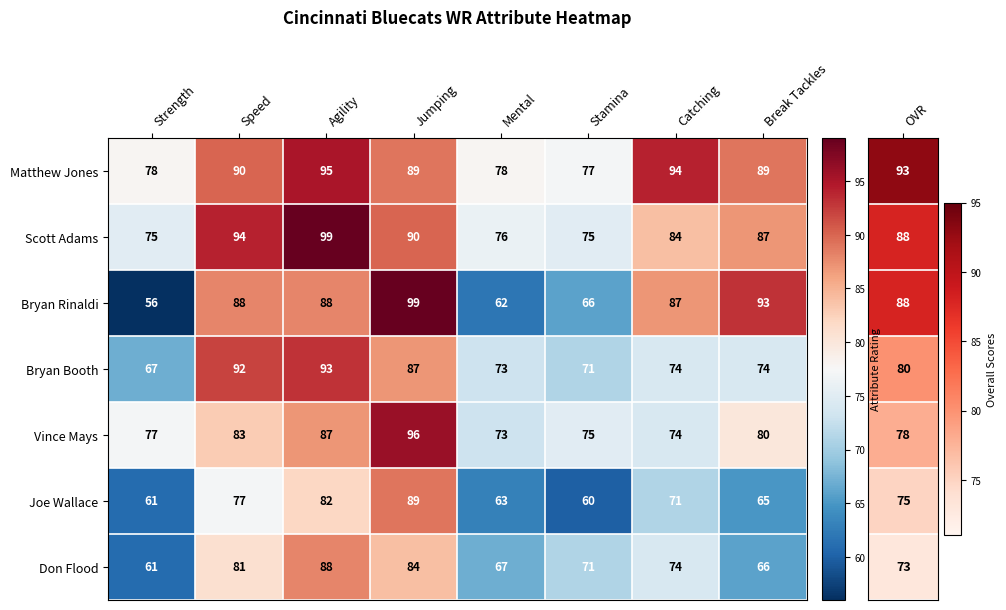

Count the number of categories in the chart.

8